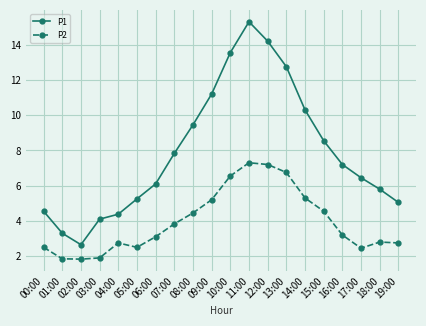

List the series in order of their peak value, lowest first.

P2, P1